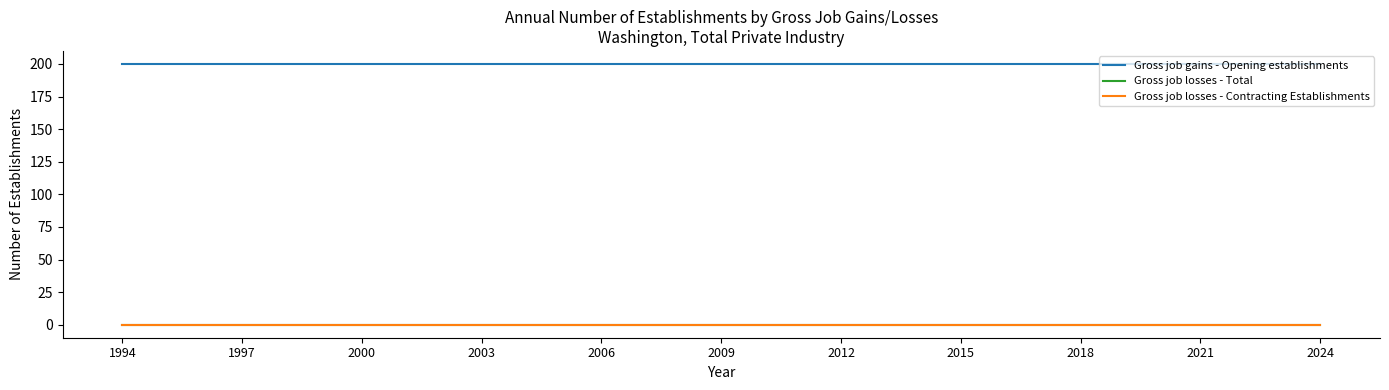

Does the chart display data point markers on the line(s)?

No